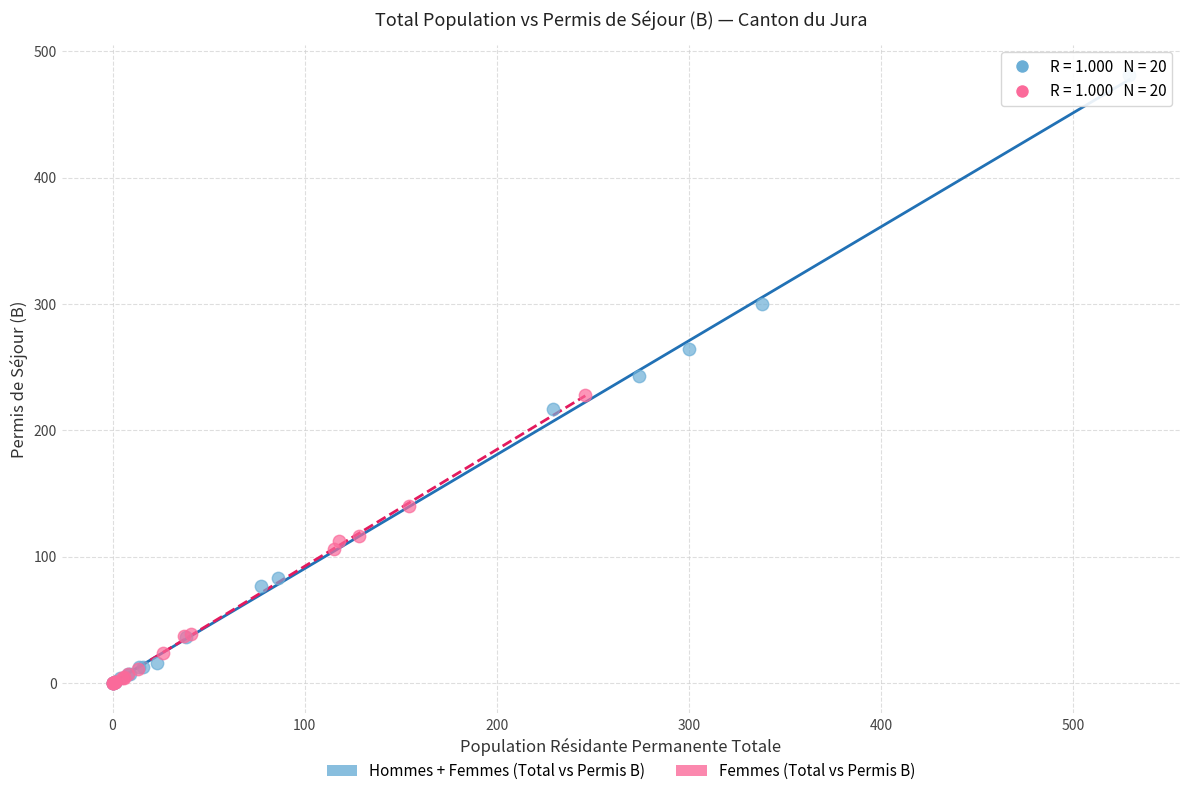

Which series contains the highest Y value?

Hommes + Femmes (Total vs Permis B)